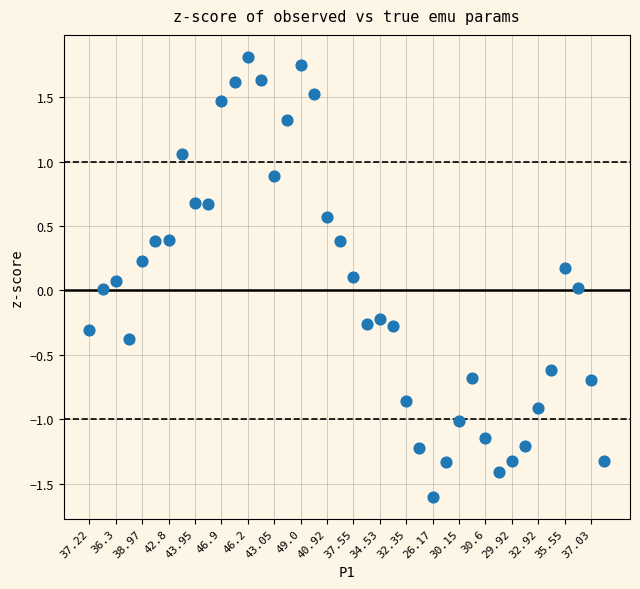

Count the number of points in this scatter plot.

40